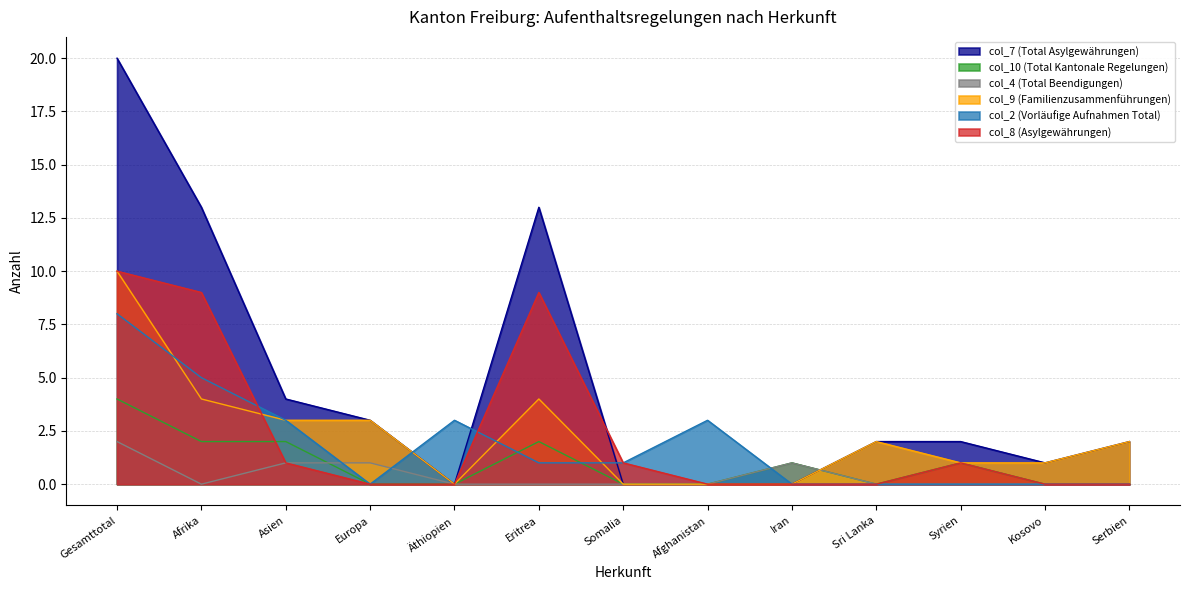

True or false: col_4 (Total Beendigungen) has more than 0 points higher than both neighbors.

True